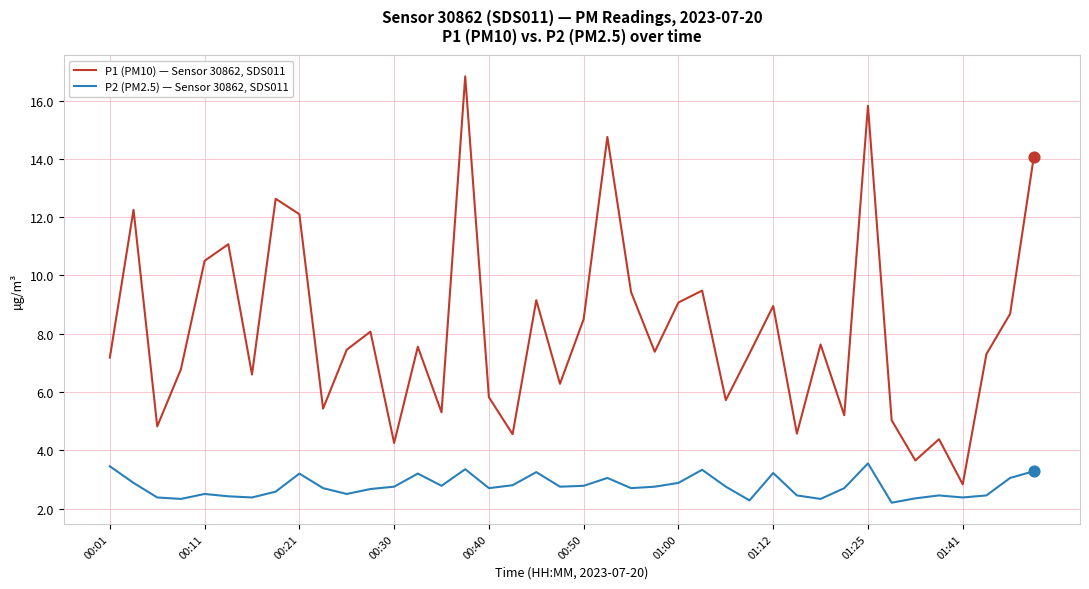

Which series has the widest spread of values?

P1 (PM10) — Sensor 30862, SDS011